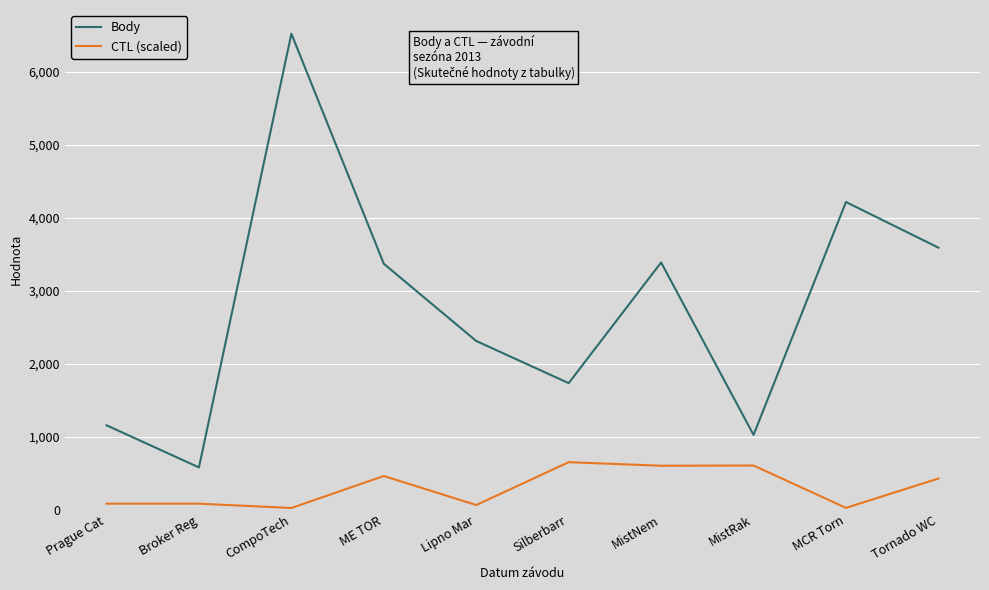

Which series has the largest total across all categories?

Body